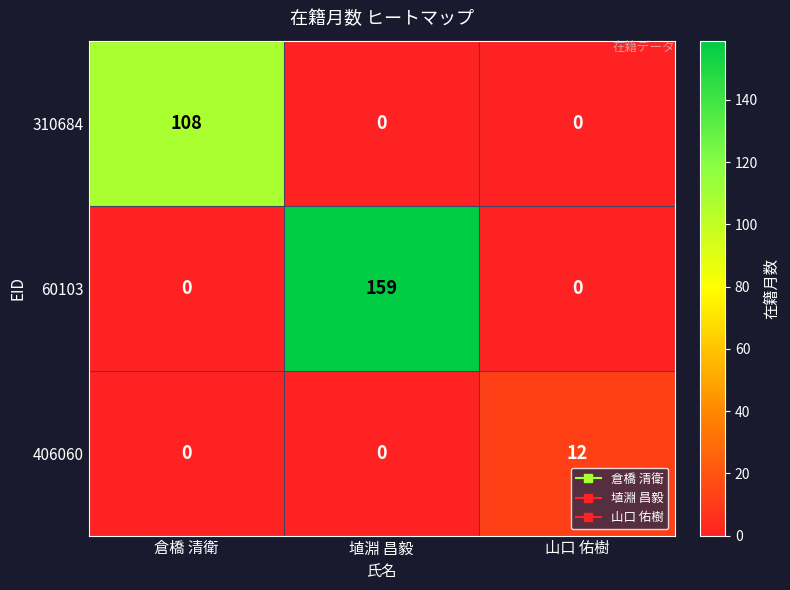

Rank the series by their average value, from lowest to highest.

406060, 310684, 60103